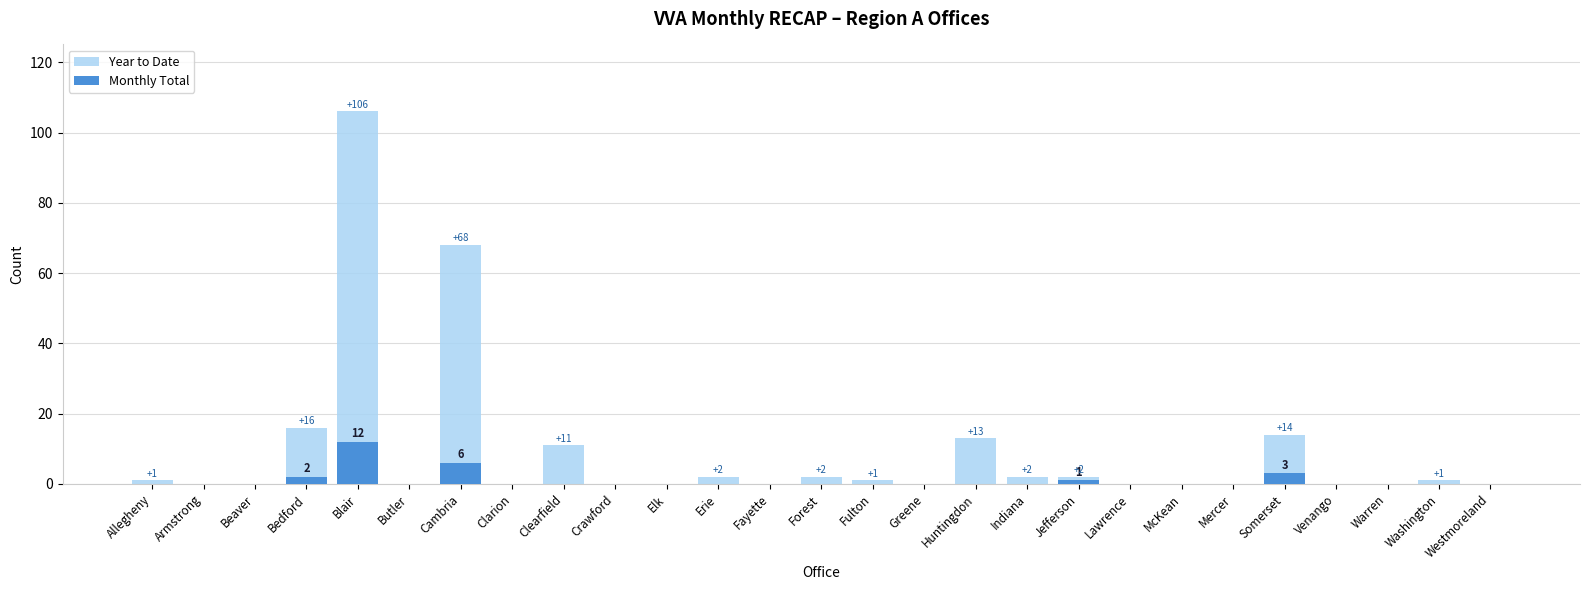

What position from the left is Mercer?

22